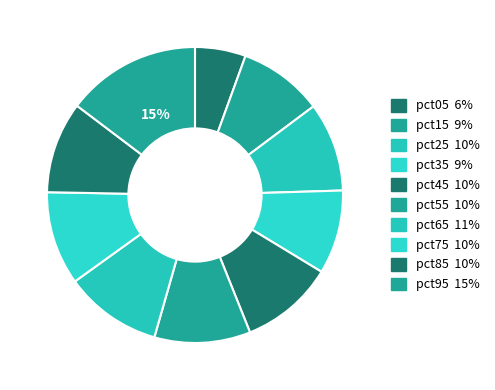

How many segments does this pie chart have?

10